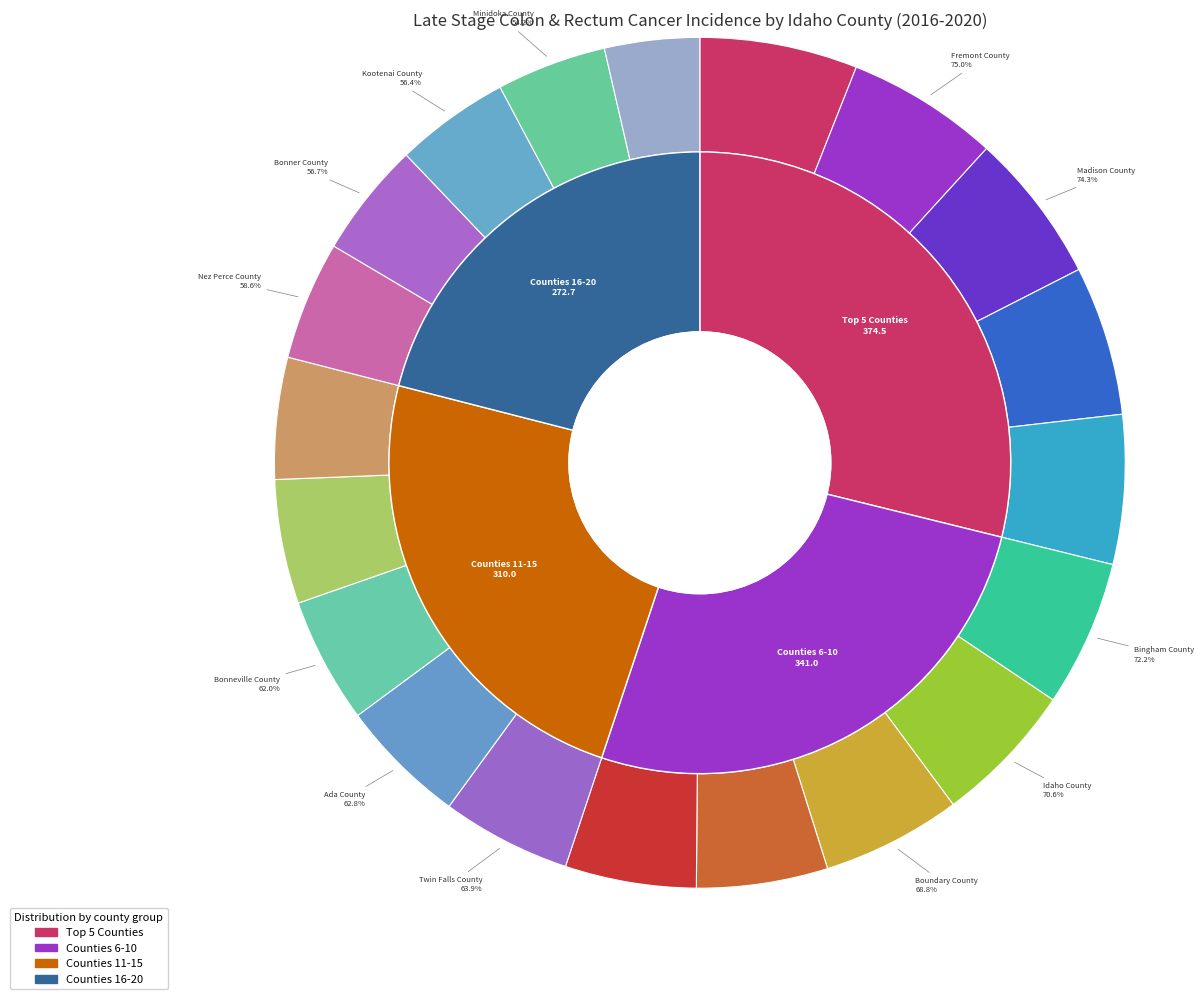

Count the number of slices in the pie.

20